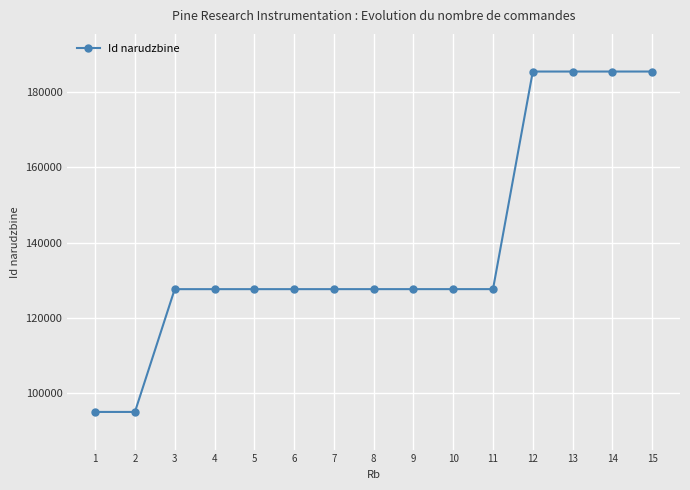

The chart shows a value of 191077 at 4. True or false?

False